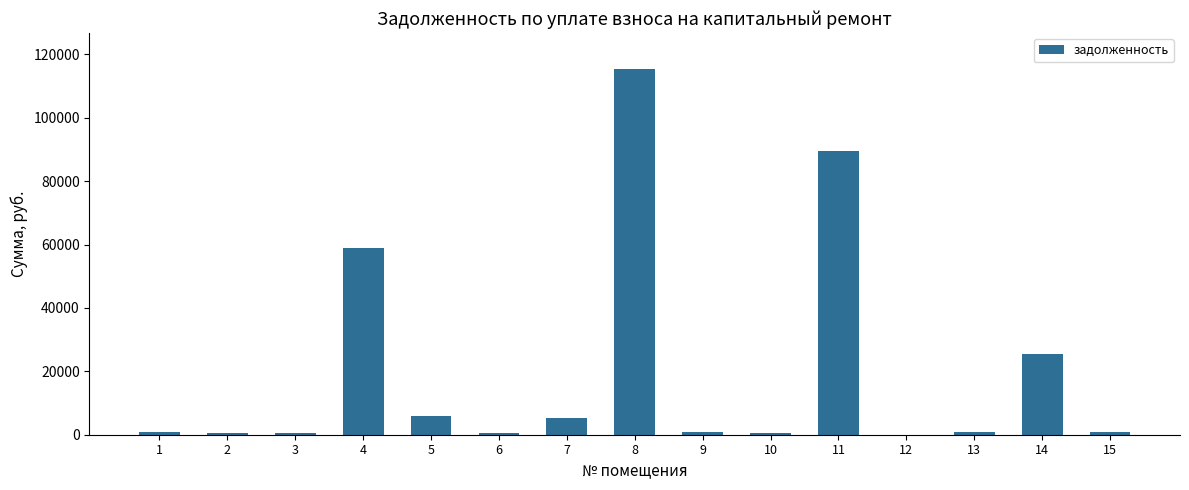

What is the greatest value displayed?

115253.5